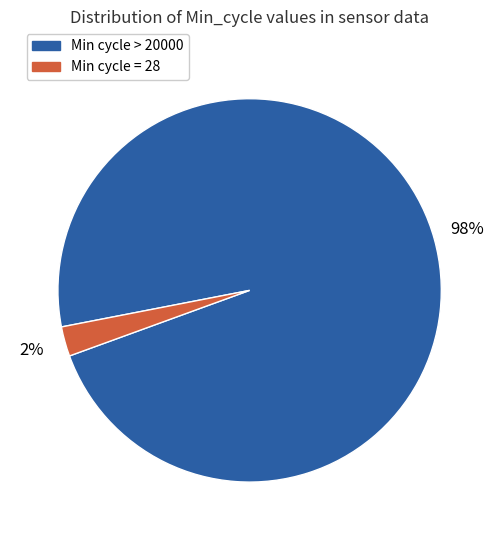

Is there a majority slice in this chart?

Yes